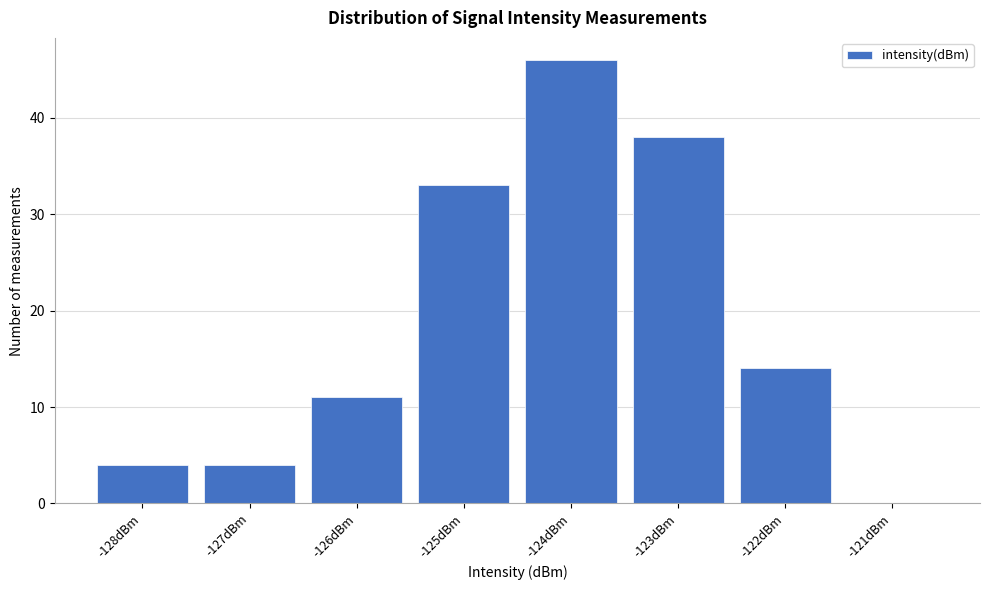

Reading left to right, extract all data points from this chart.

-128dBm=4	-127dBm=4	-126dBm=11	-125dBm=33	-124dBm=46	-123dBm=38	-122dBm=14	-121dBm=0